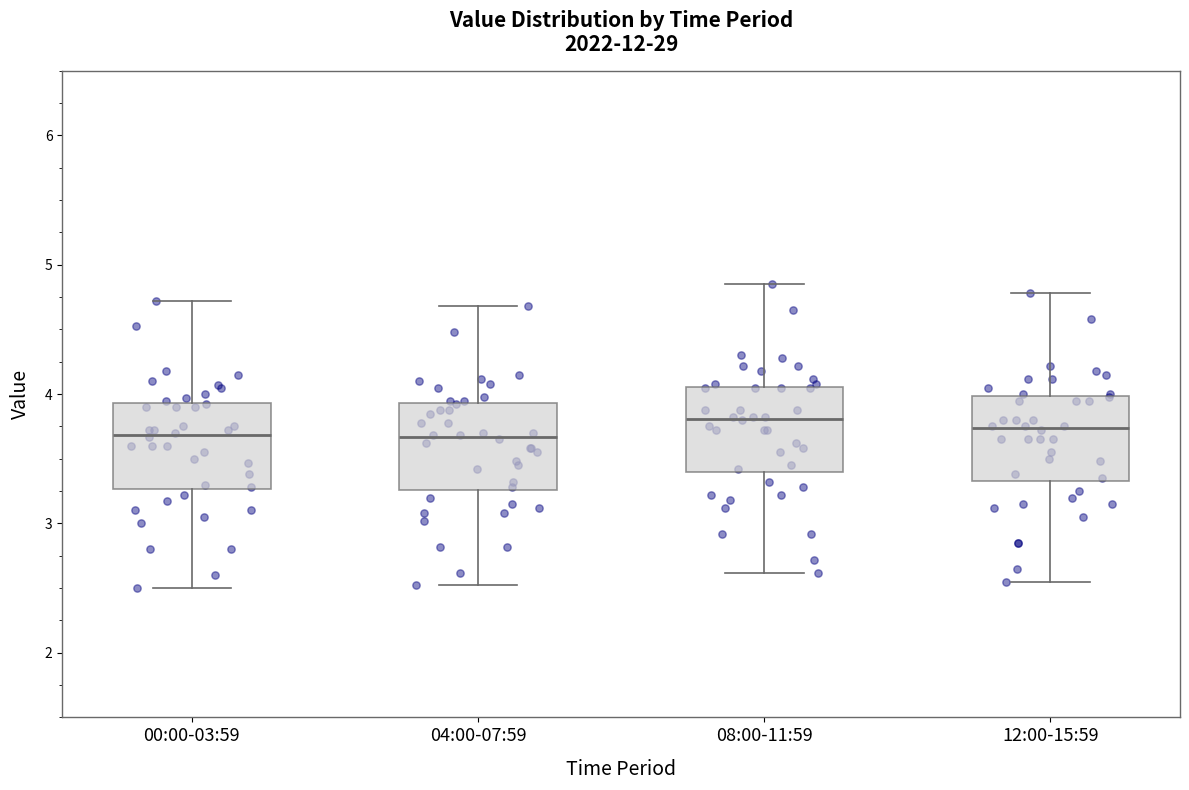

Where is the upper edge of the box for 08:00-11:59 on the y-axis? The values are not printed on the chart, so give them approximately, as read against the axis.

4.1